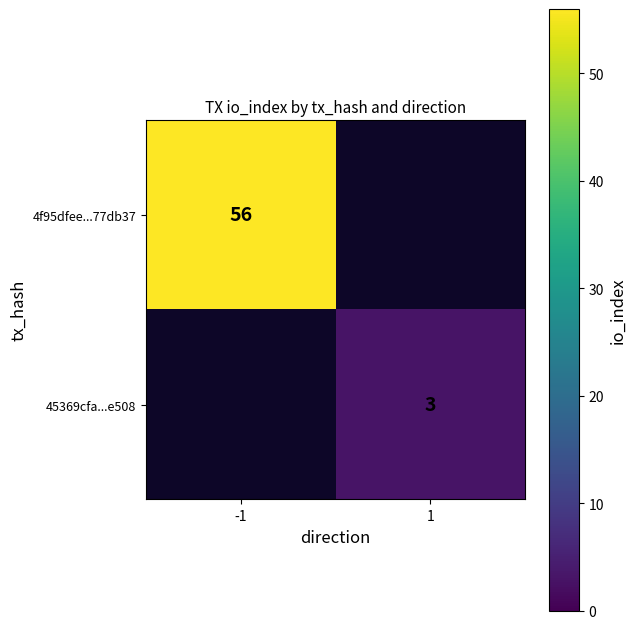

The value of 45369cfa...e508 at 1 is 5. True or false?

False